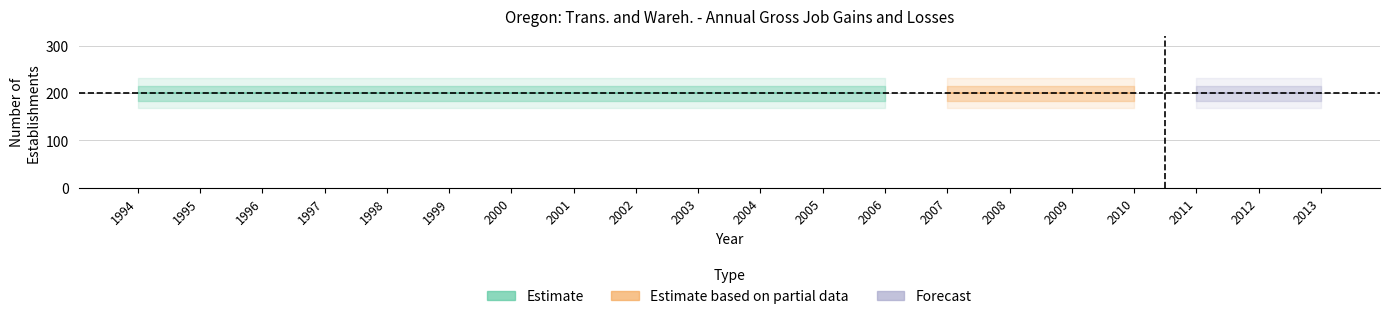

How many distinct data groups are displayed?

3